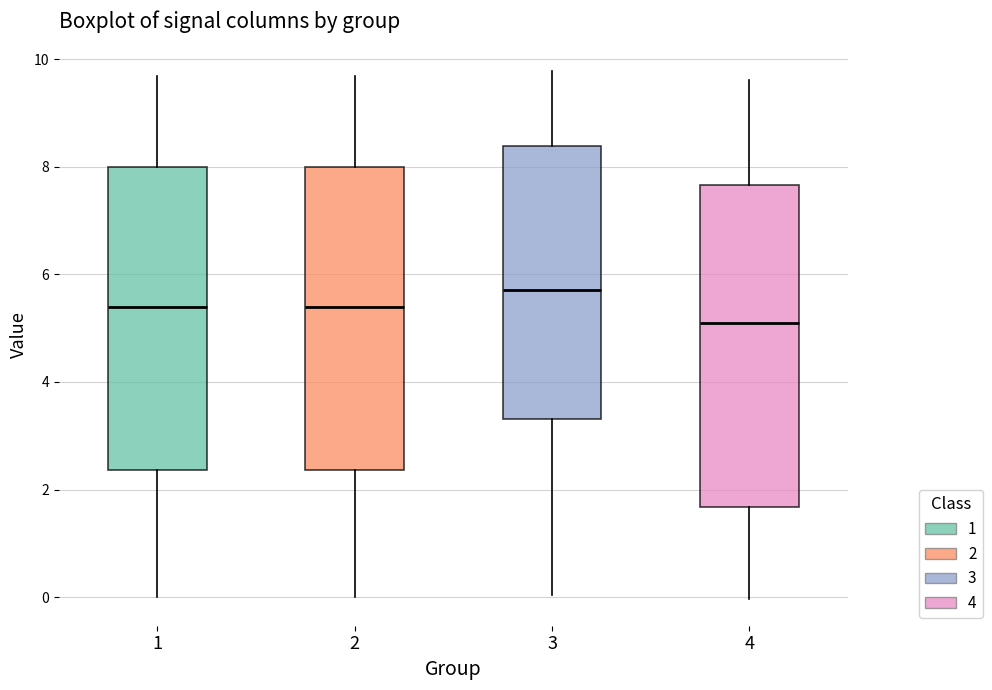

Reading left to right, read every box against the y-axis: the position of its median line, the range the box covers, and the ends of its whiskers. The values are not printed on the chart, so give them approximately, as read against the axis.

1: median 5.4, box 2.4 to 8.0, whiskers 0.0 to 9.6
2: median 5.4, box 2.4 to 8.0, whiskers 0.0 to 9.6
3: median 5.8, box 3.4 to 8.4, whiskers 0.0 to 9.8
4: median 5.0, box 1.6 to 7.6, whiskers 0.0 to 9.6